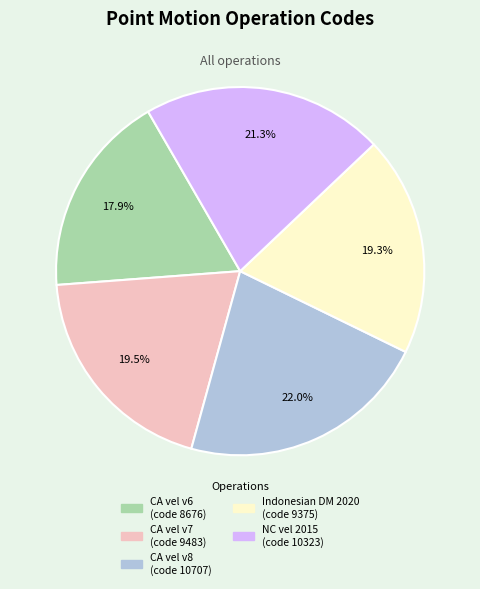

Is there any slice that represents more than half of the pie?

No